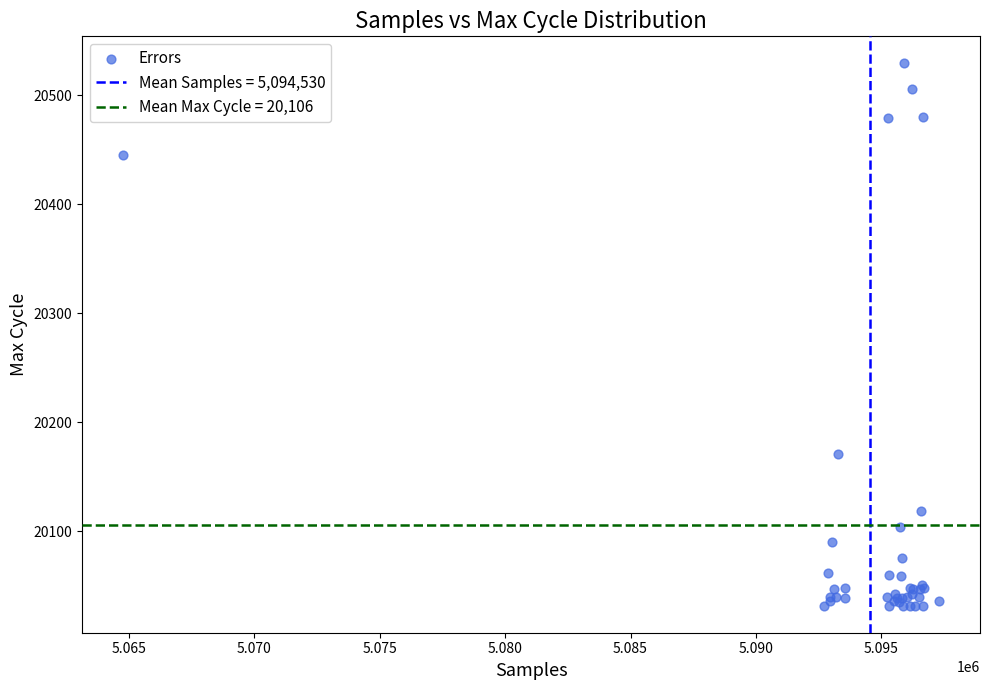

What Y value in the scatter plot is closest to 20280?

20171